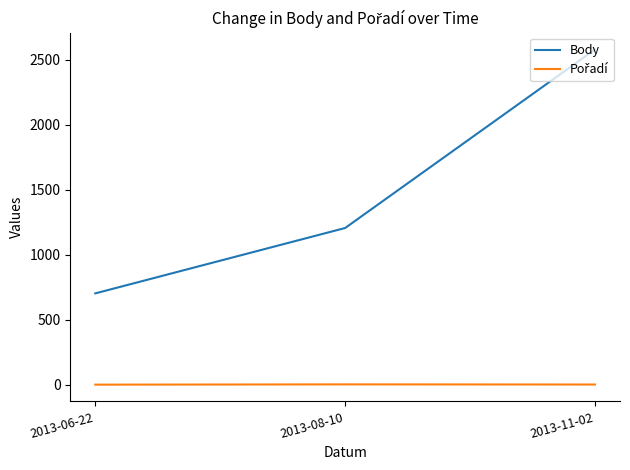

Between 2013-06-22 and 2013-11-02, which series saw the biggest shift?

Body